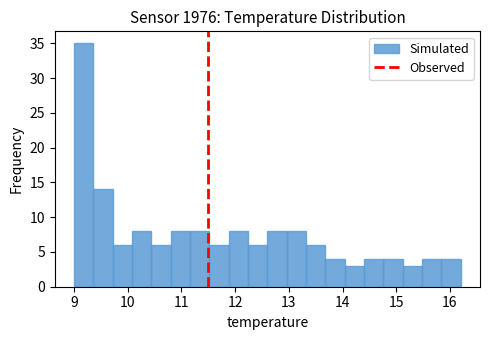

Around what value on the x-axis is the tallest bar? Give the approximate position of its centre, as read against the axis.

9.2